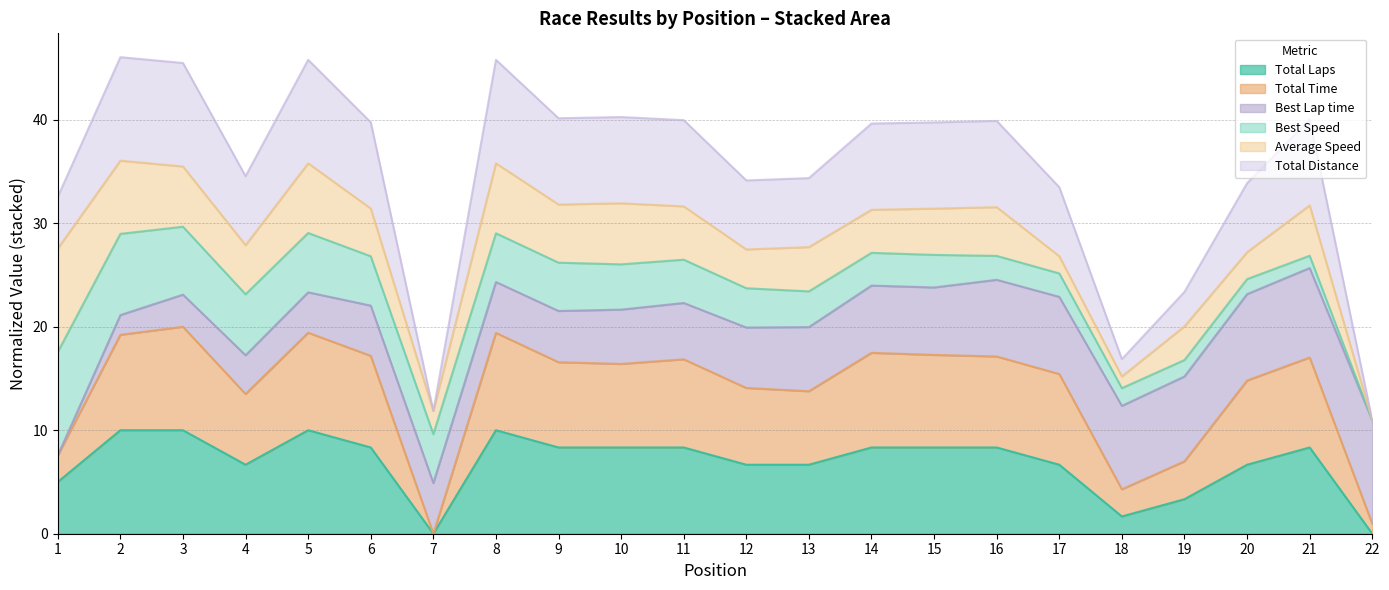

True or false: Total Distance and Total Laps intersect in this chart.

False